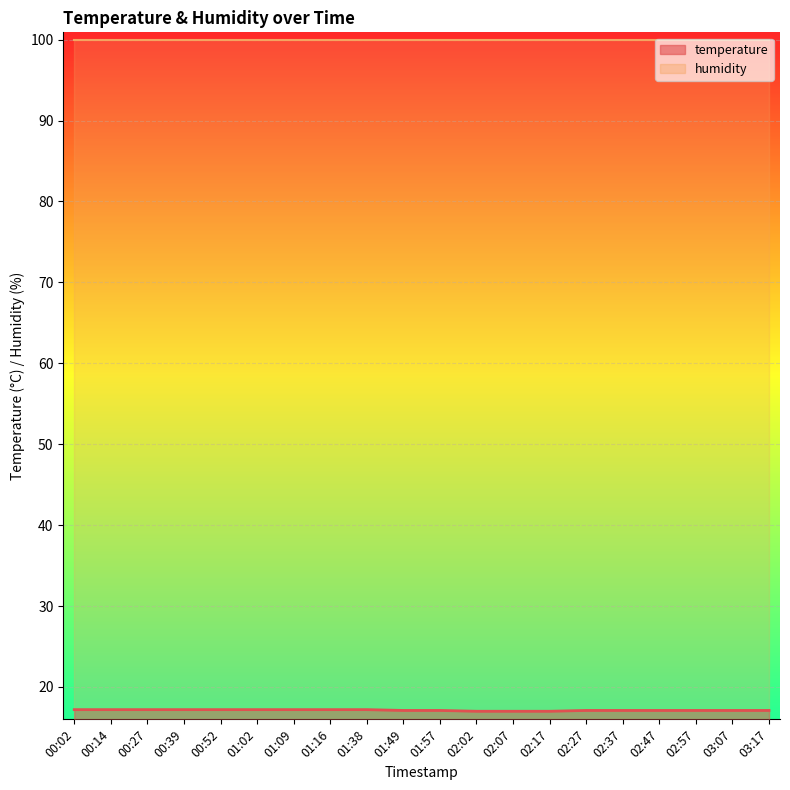

Between 00:02 and 02:07, which is larger?

00:02